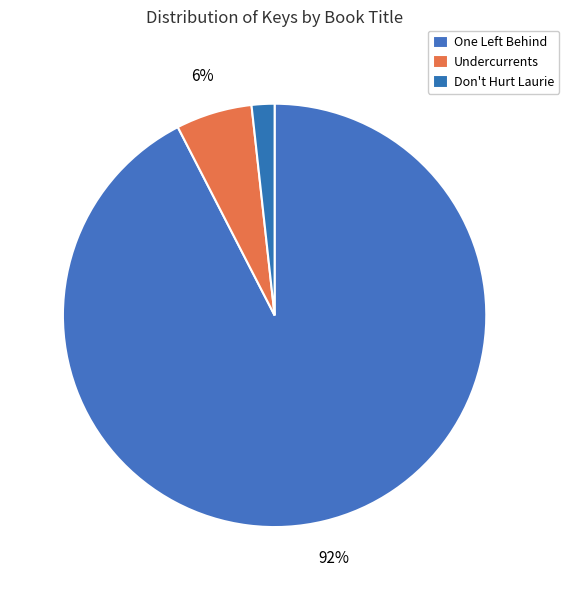

How many slices are in this pie chart?

3